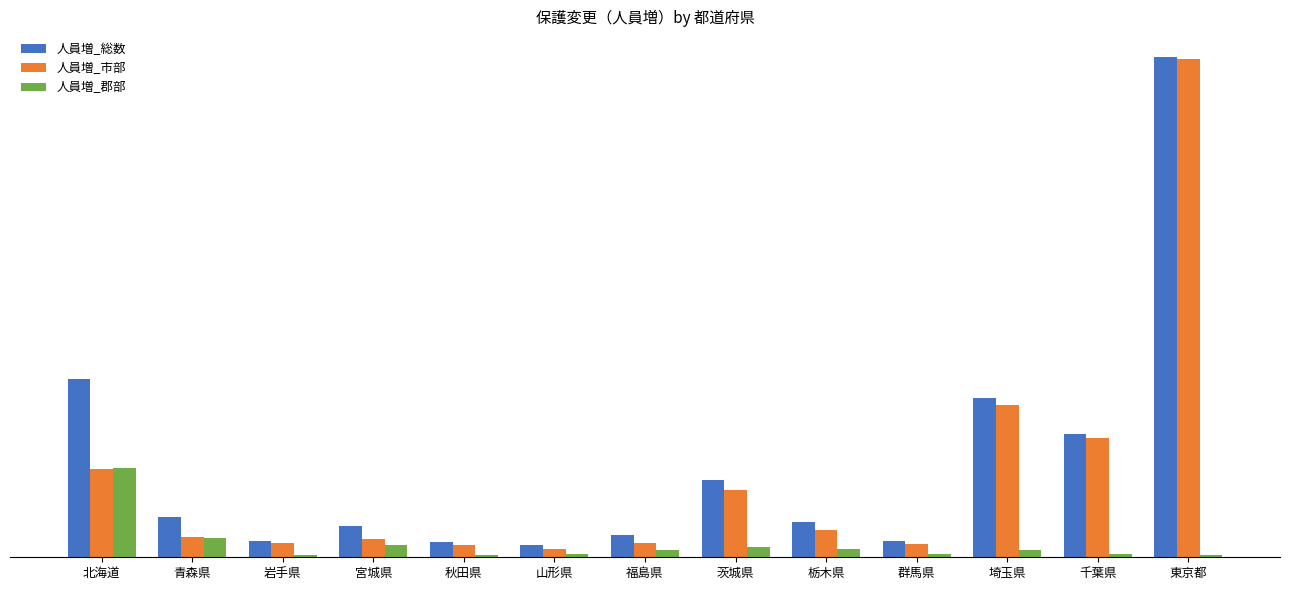

Is it true that 人員増_郡部 equals 25 at 東京都?

False